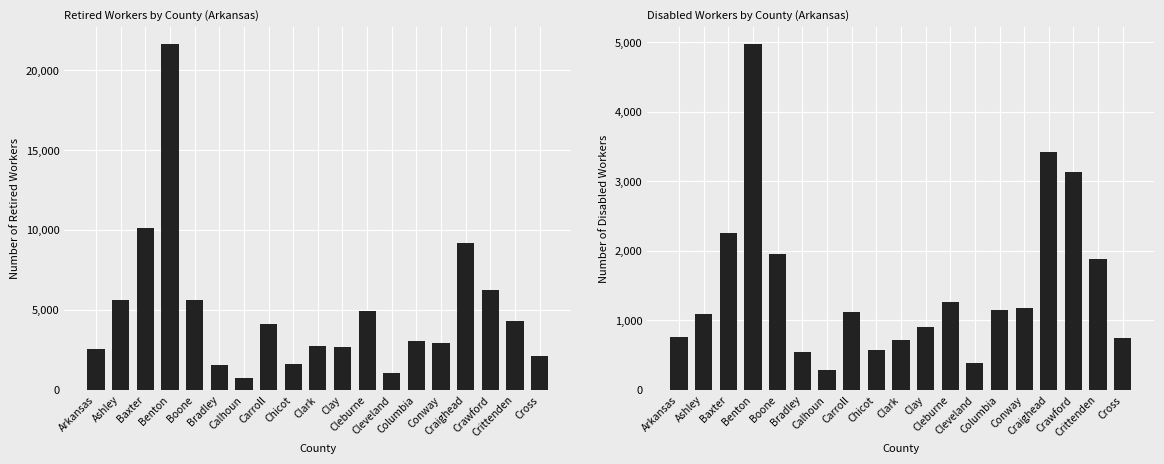

What are all the series names shown in the legend?

Retired workers, Disabled workers